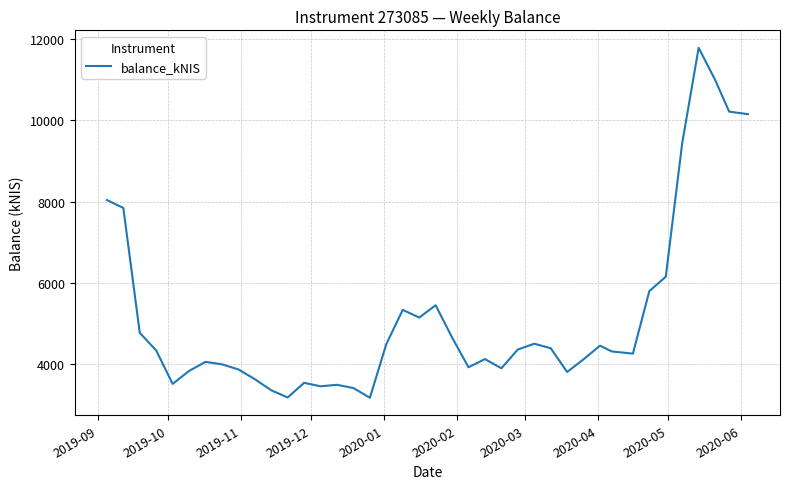

Does the chart display data point markers on the line(s)?

No